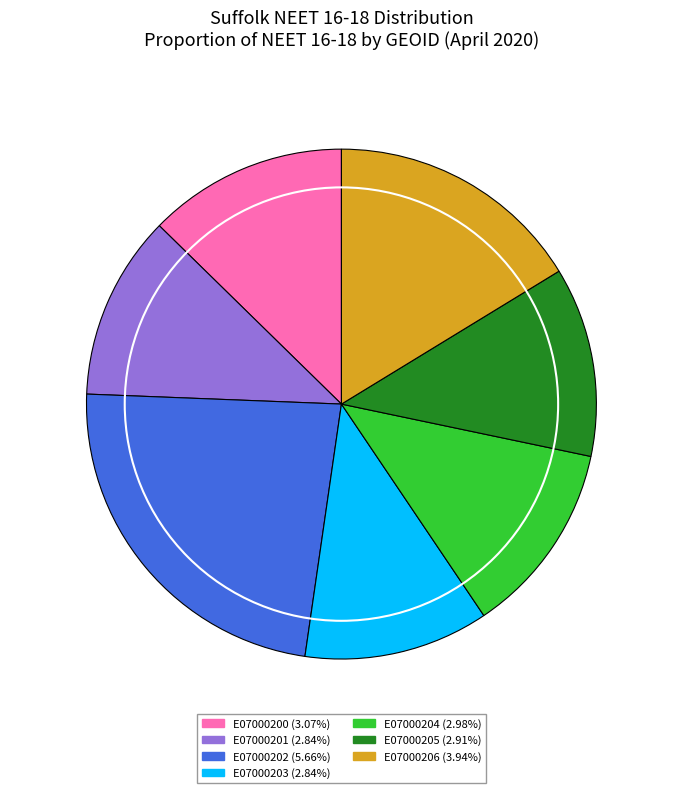

Is the sum of E07000202 and E07000201 greater than half?

No